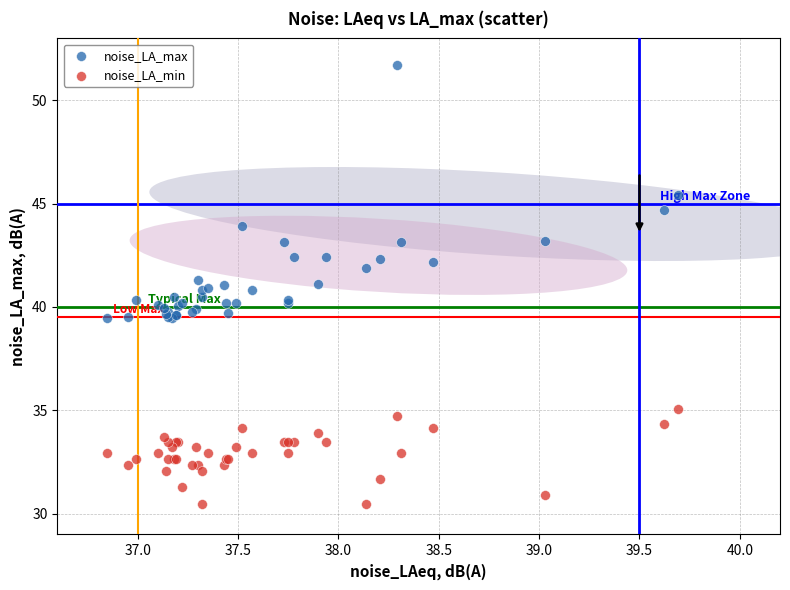

Which series has the largest Y range (max minus min)?

noise_LA_max